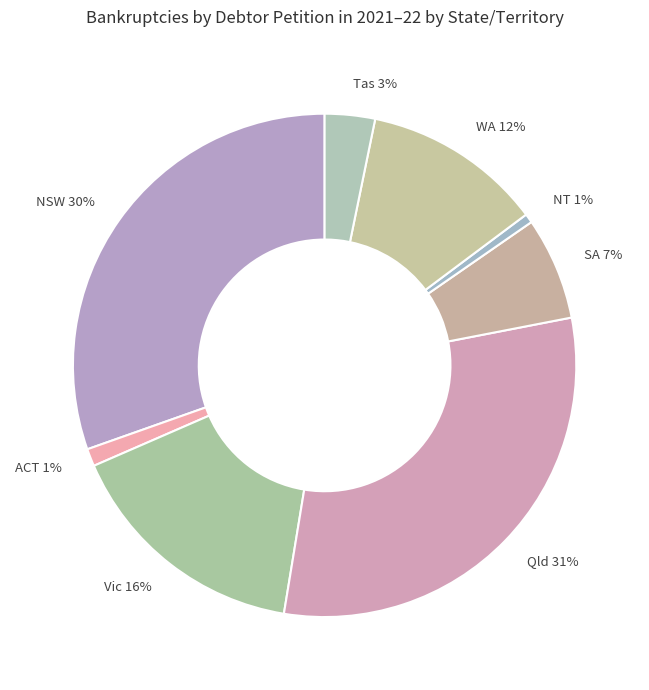

Does Qld represent more than half of the total?

No